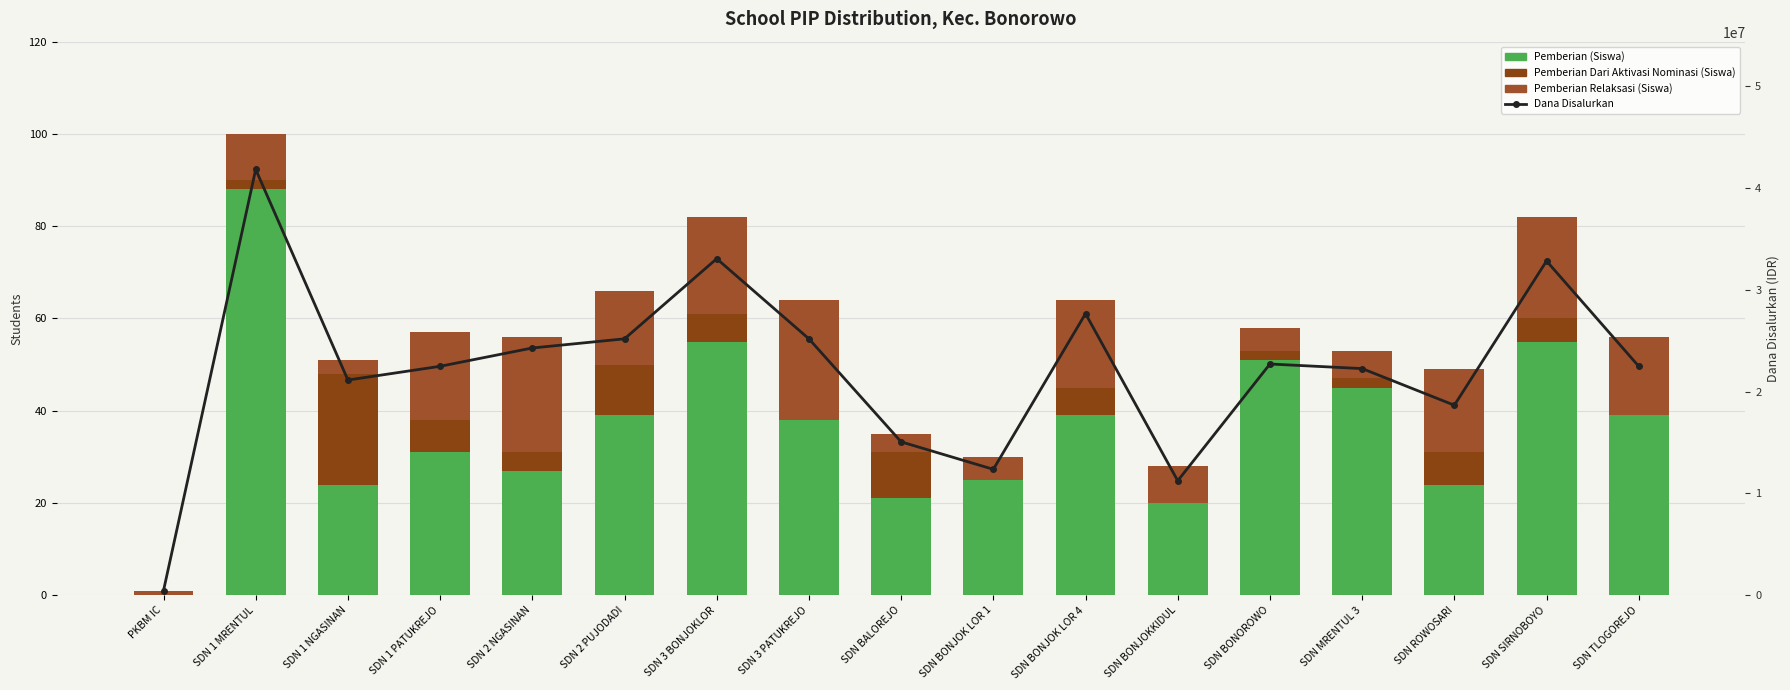

What is the average value of the Pemberian (Siswa) series?

37